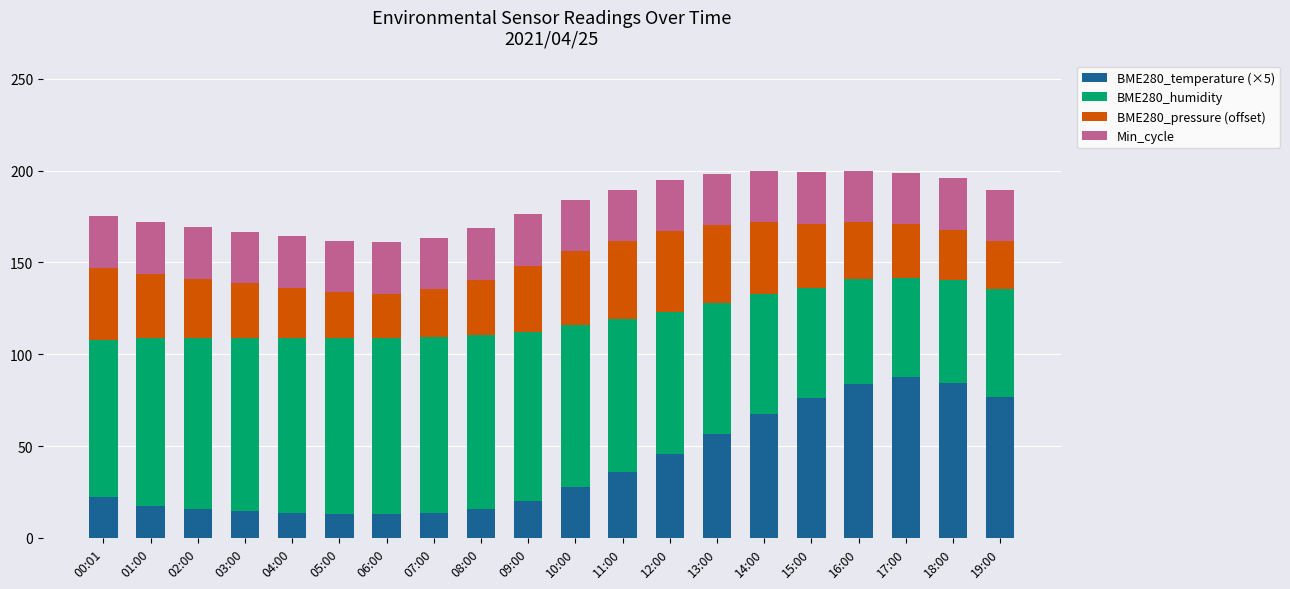

At which label does BME280_temperature (×5) first exceed 27?

10:00